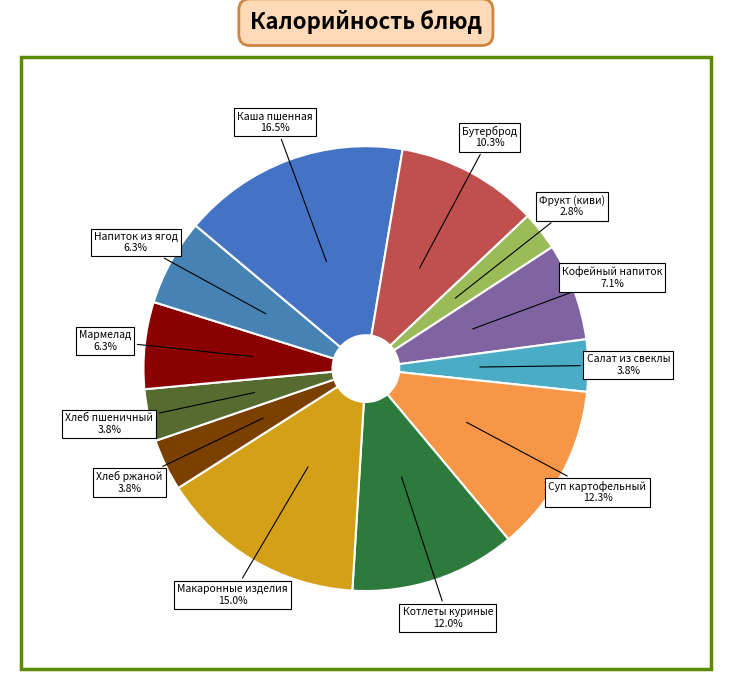

Is it true that Кофейный напиток is 7% of the pie?

True